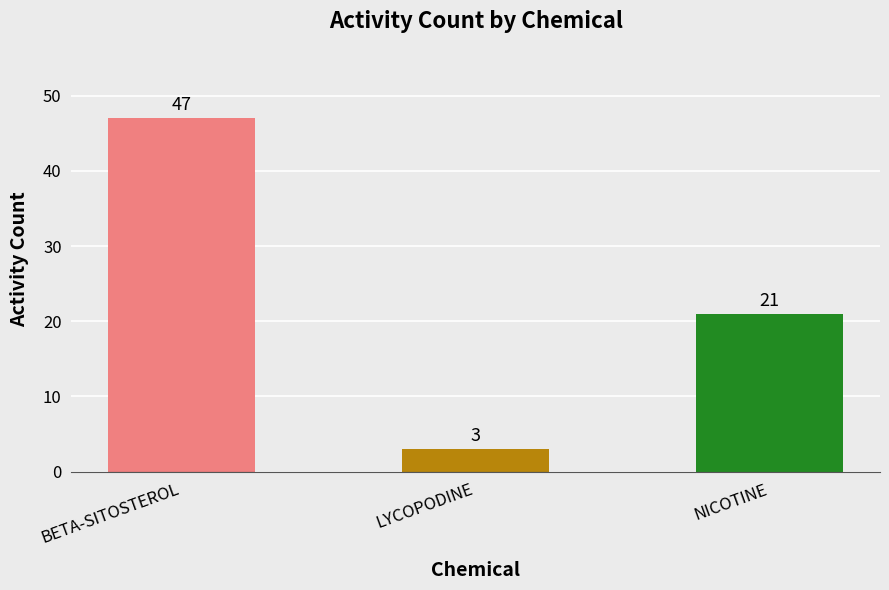

Reading left to right, extract all data points from this chart.

47	3	21